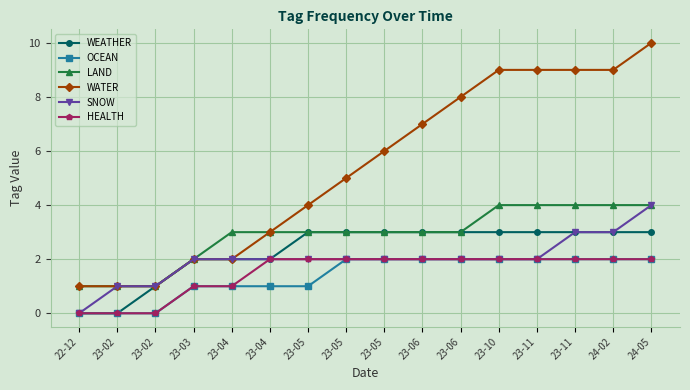

At 24-05, list the series in order from smallest to largest.

OCEAN, HEALTH, WEATHER, LAND, SNOW, WATER